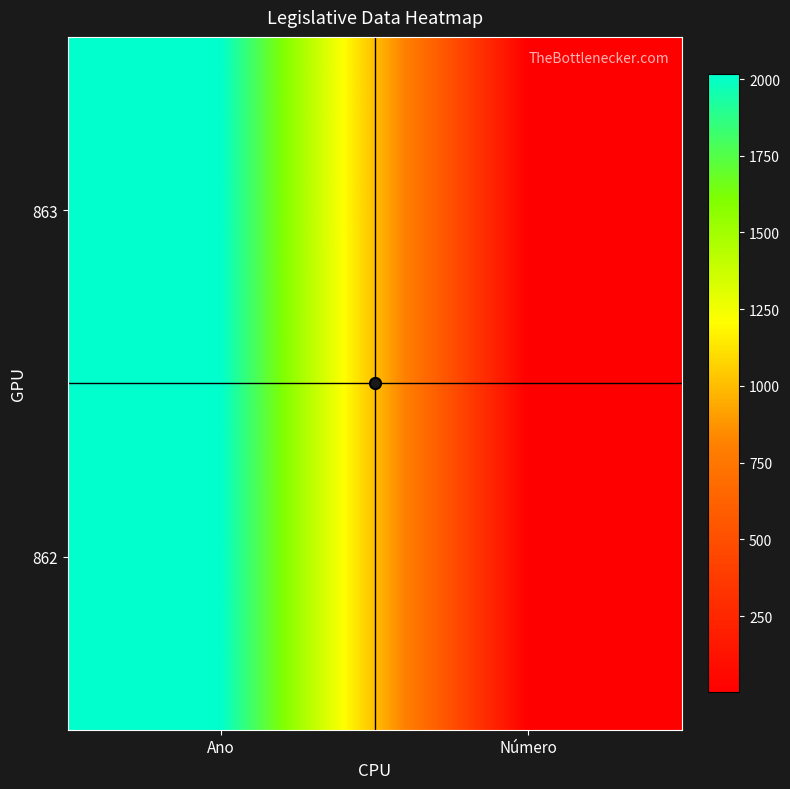

Rank the series at Número from lowest to highest value.

863, 862